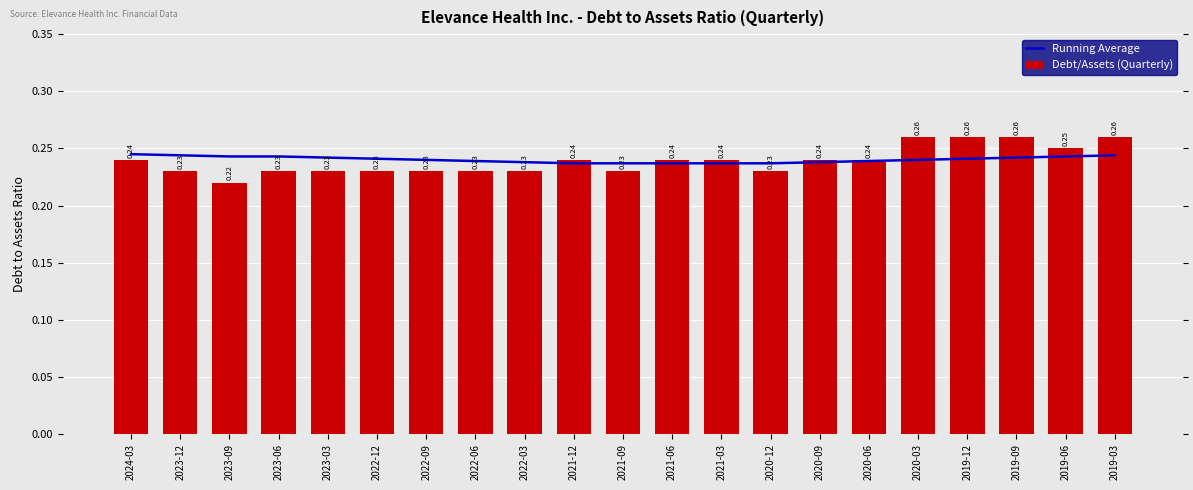

At which category is the sum across all series the highest?

2019-03